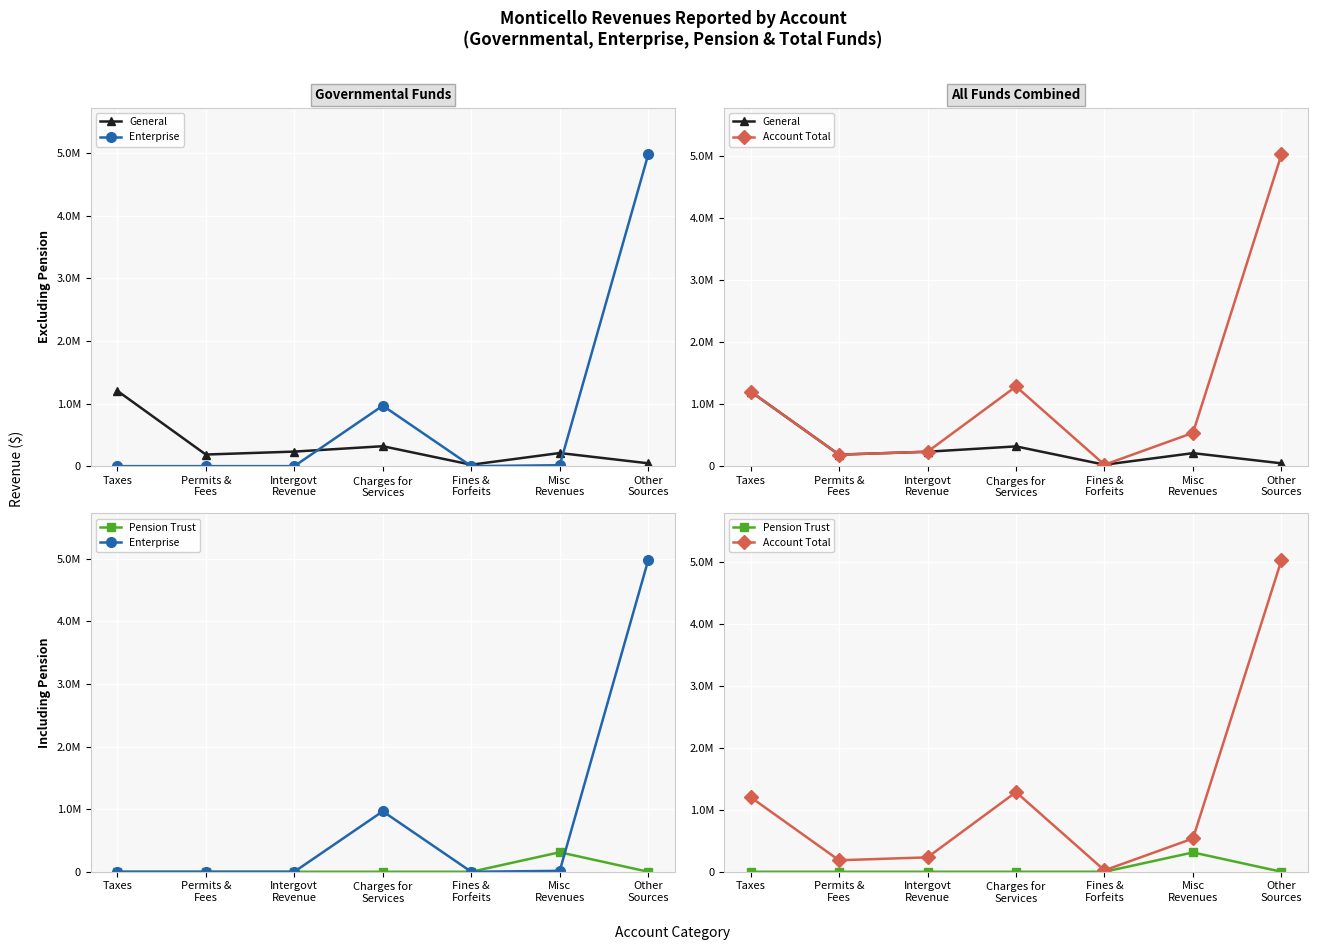

How many data points in General are less than 209710?

3